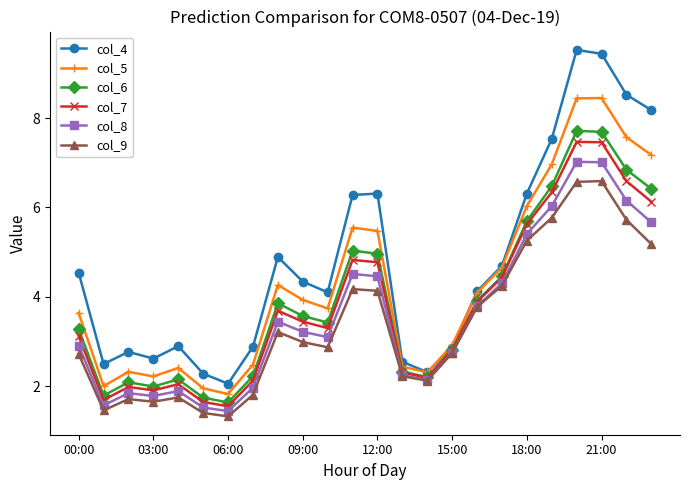

What is the smallest value displayed?

1.3